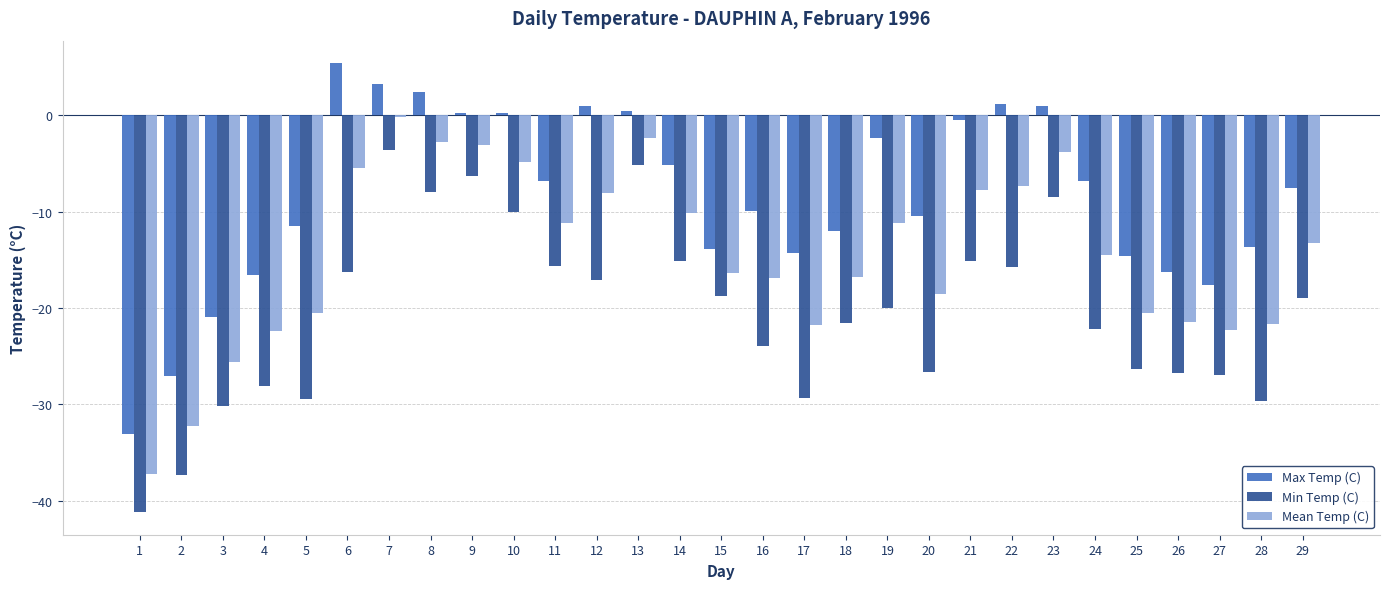

Which series has the largest range (max minus min)?

Max Temp (C)